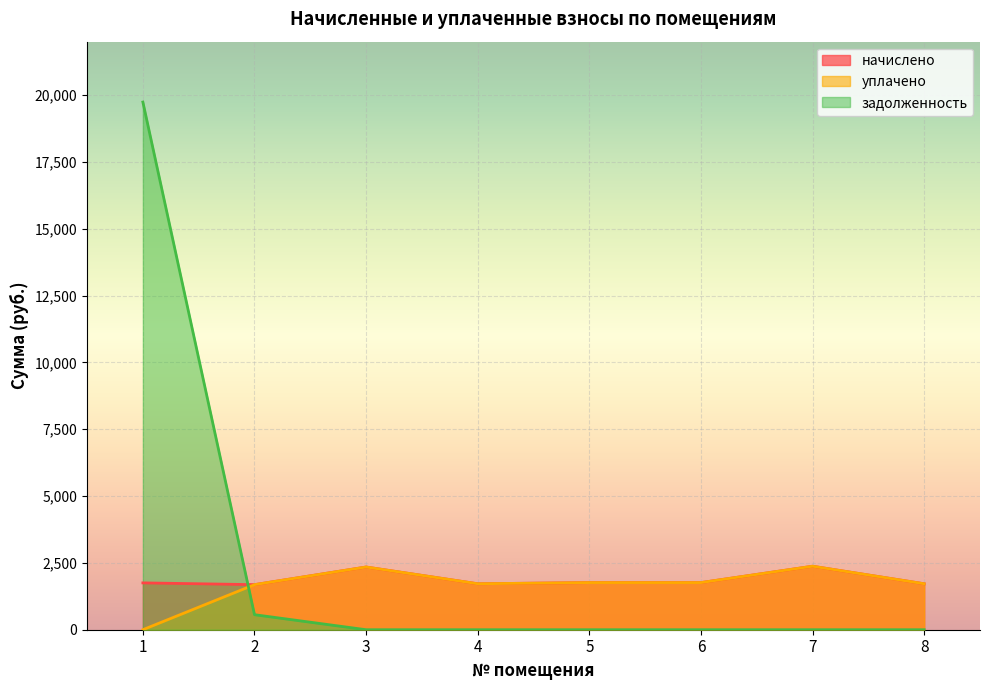

At how many categories does at least one series exceed 2743?

1